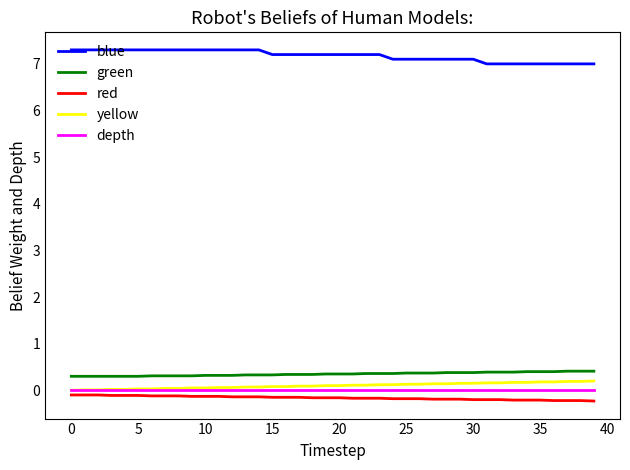

True or false: depth and blue intersect in this chart.

False